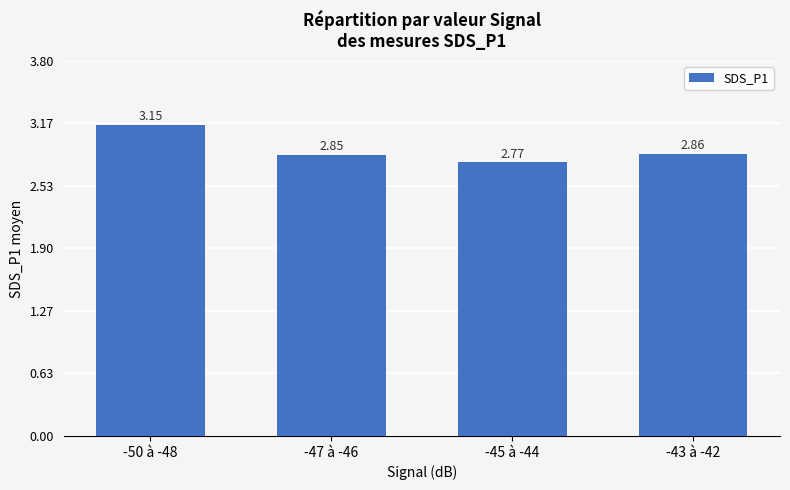

How many values are between 2 and 3?

3